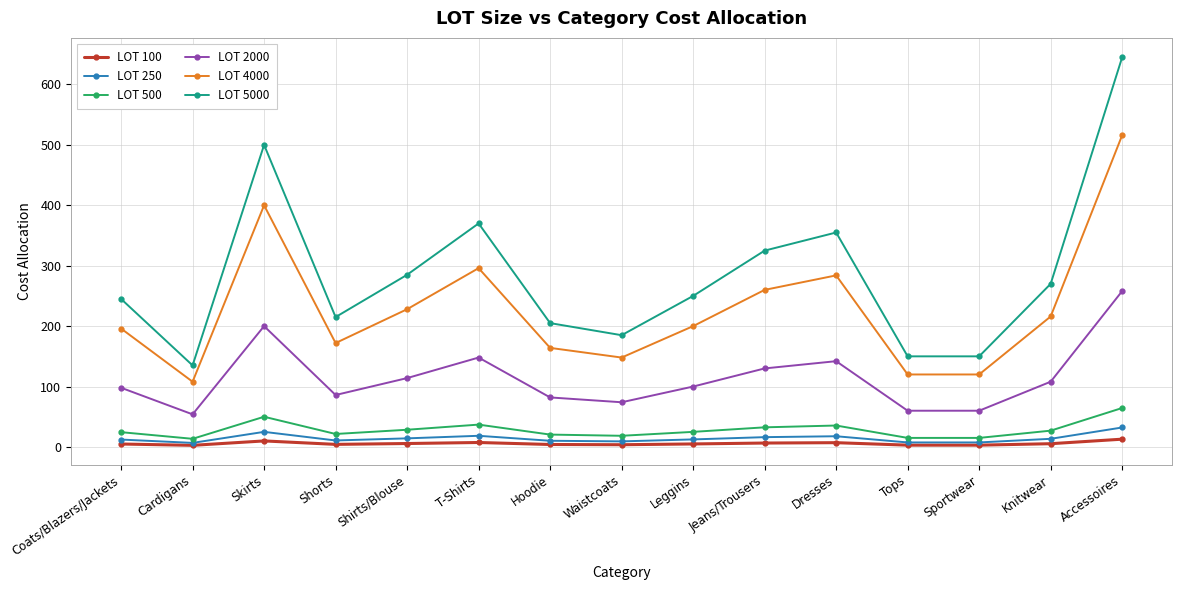

Is the value of LOT 250 at T-Shirts greater than the value of LOT 4000 at Jeans/Trousers?

No